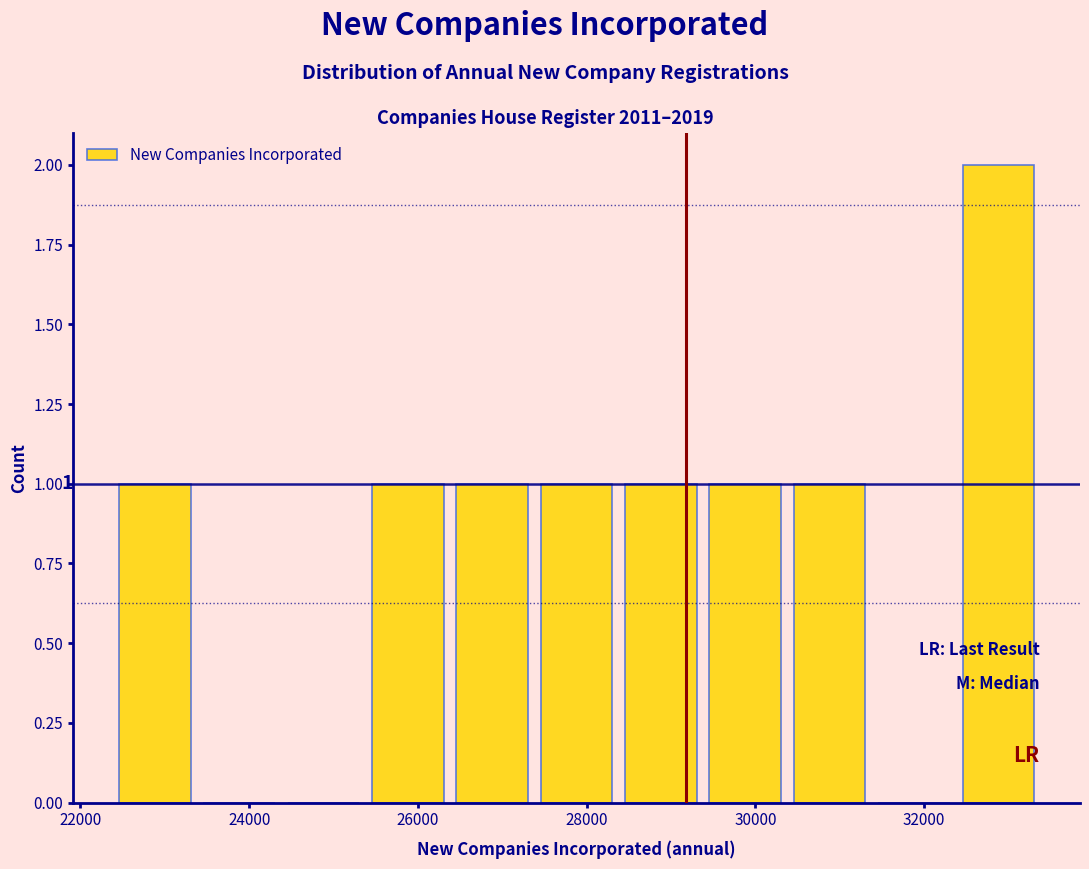

Which range on the x-axis has the tallest bar?

32400 to 33400